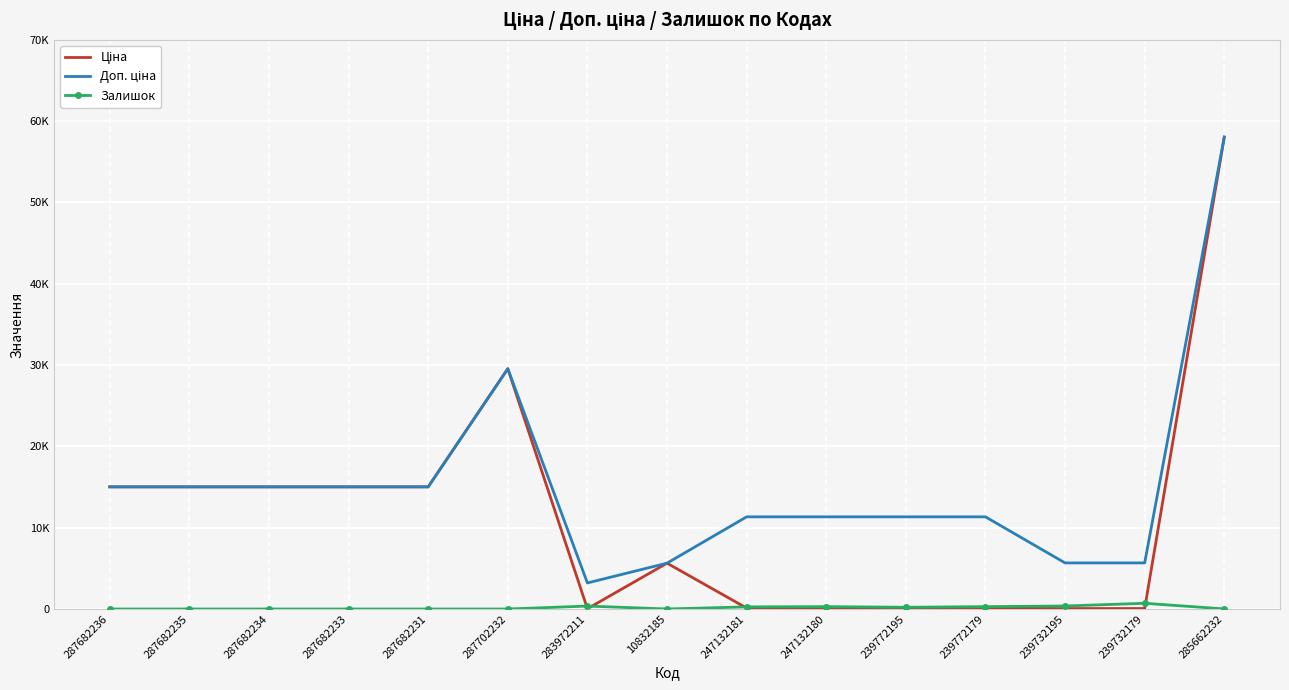

What is the spread (max minus min) of values at 285662232?

58025.0